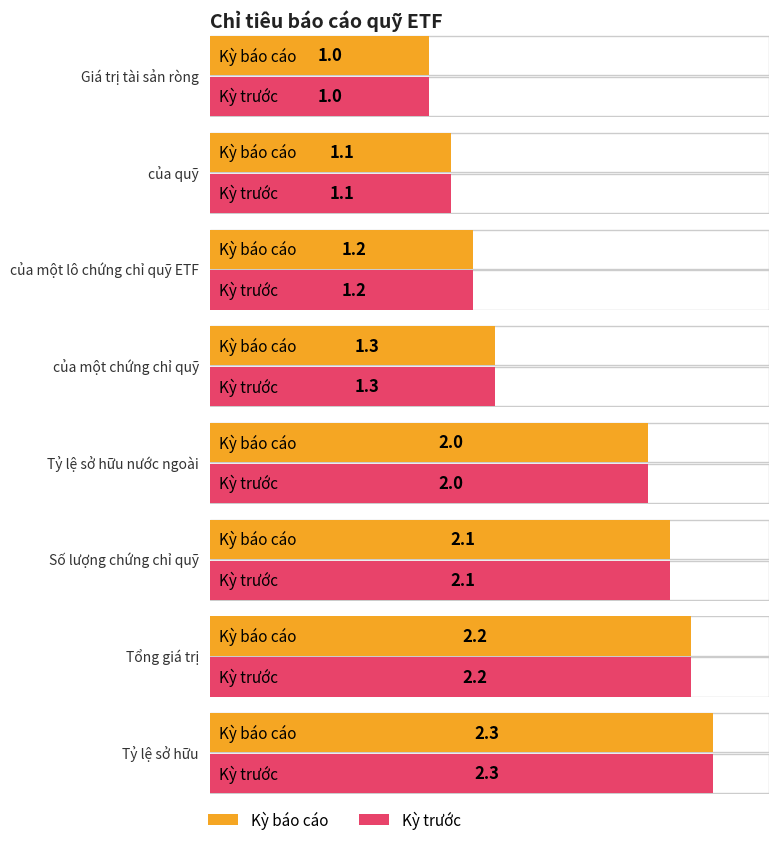

How many values in the Kỳ trước series exceed 2?

3